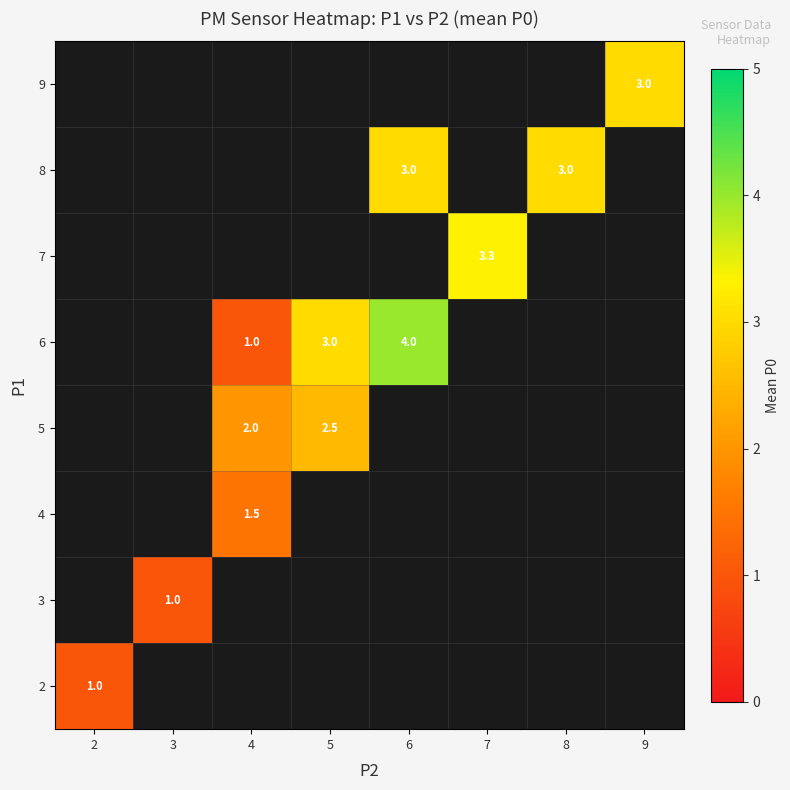

What is the greatest value displayed?

4.0